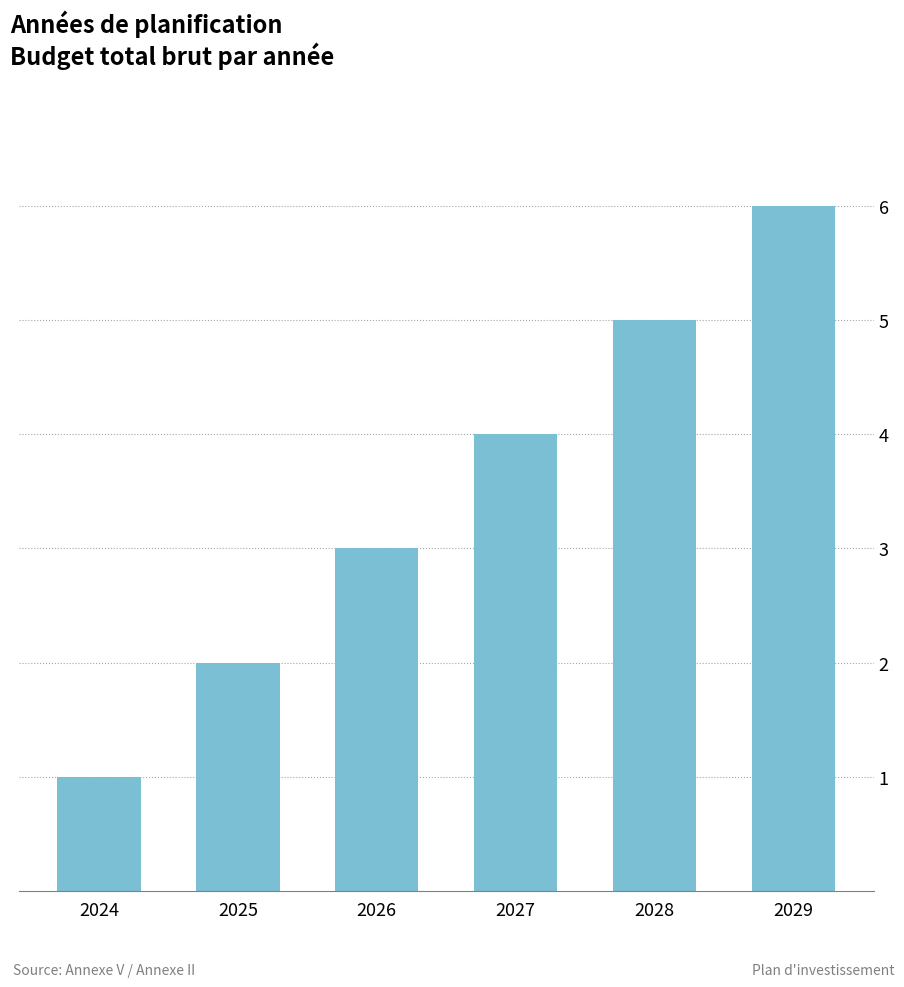

Reading left to right, list all the values displayed in this chart.

1	2	3	4	5	6